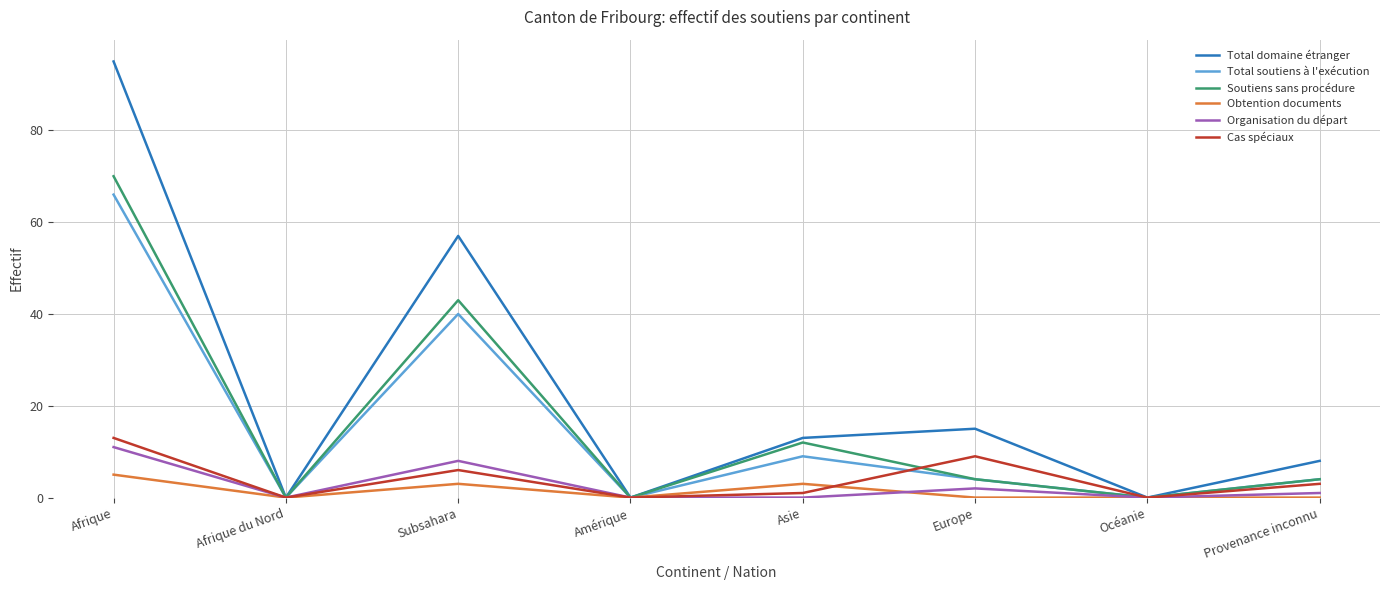

Where is the first local maximum for Organisation du départ?

Subsahara